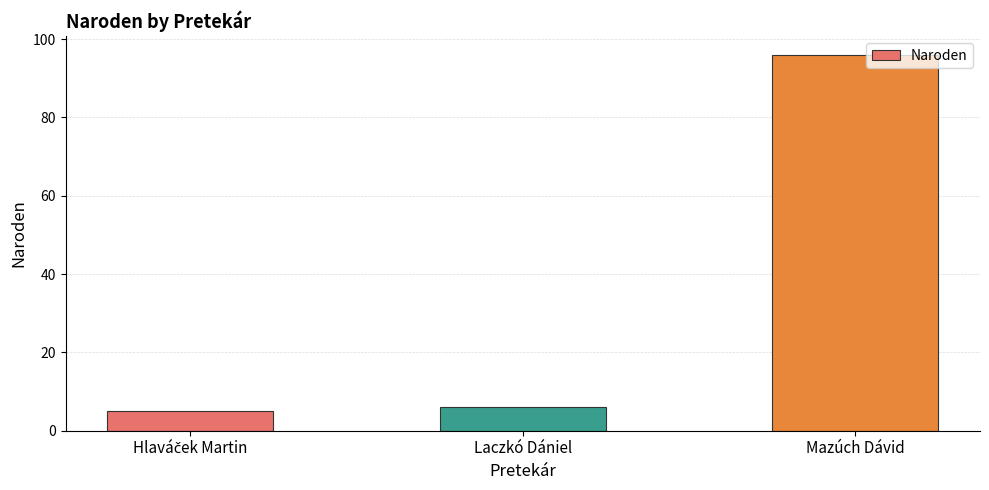

What is the difference between the maximum and minimum values?

91